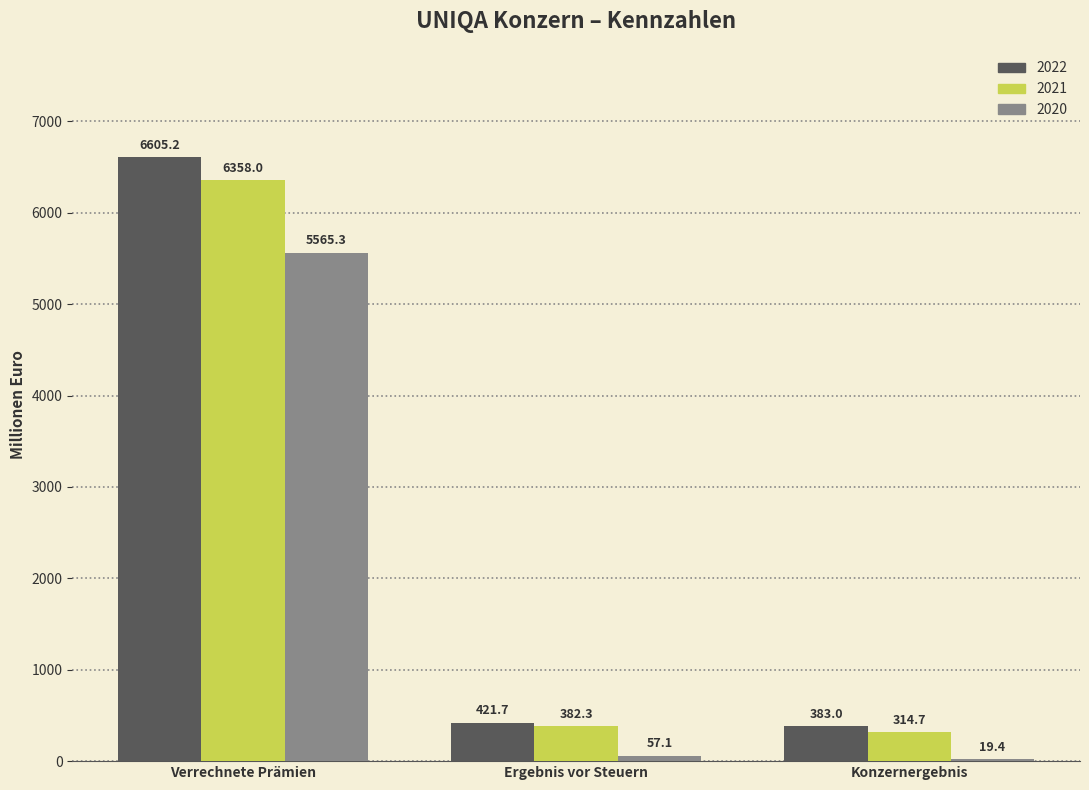

Which series changed the most between Verrechnete Prämien and Ergebnis vor Steuern?

2022